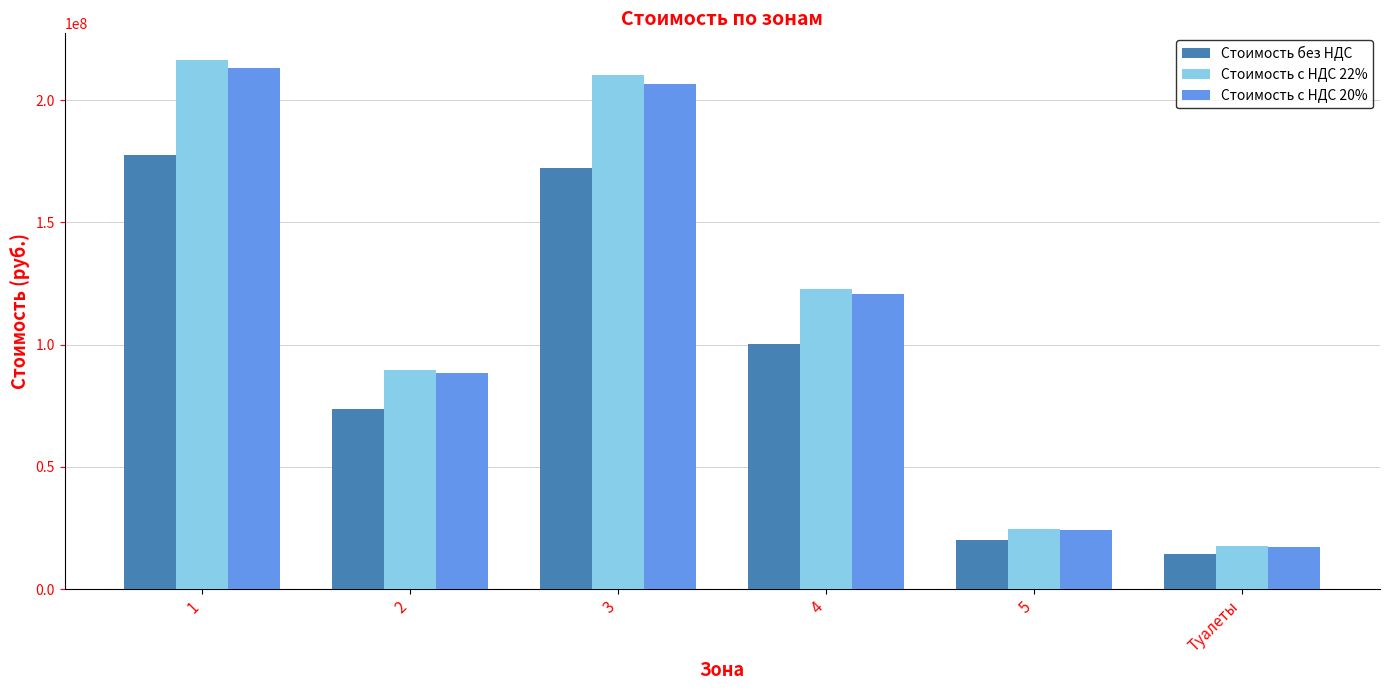

Which series has the largest range (max minus min)?

Стоимость с НДС 22%